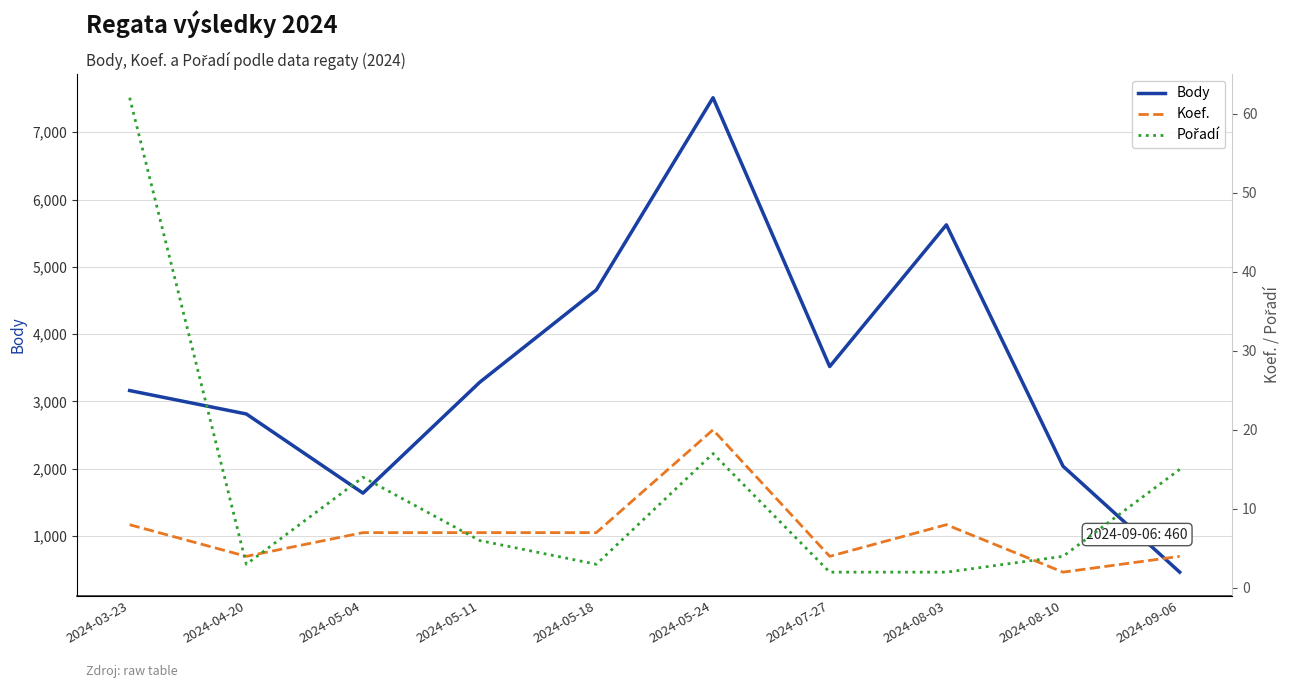

What is the difference between the highest and lowest values at 2024-08-03?

5622